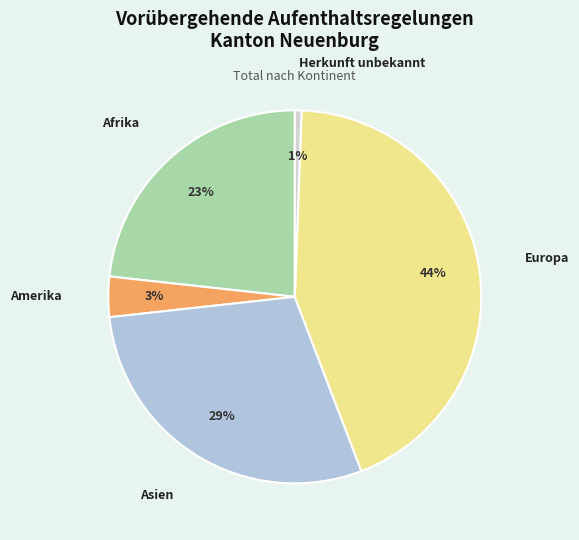

Rank the categories by value from lowest to highest.

Herkunft unbekannt, Amerika, Afrika, Asien, Europa